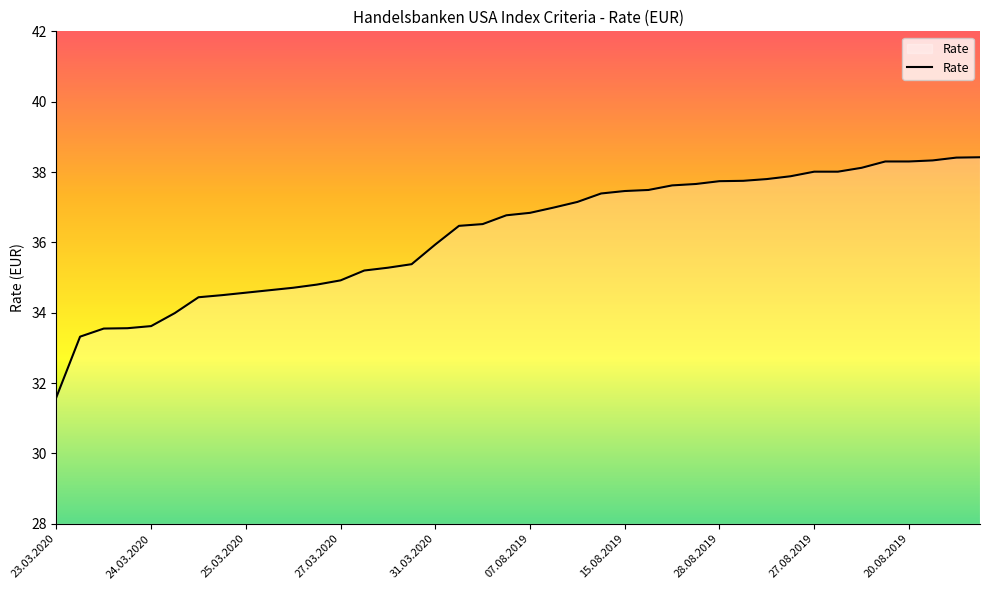

What is the minimum value shown in the chart?

31.6